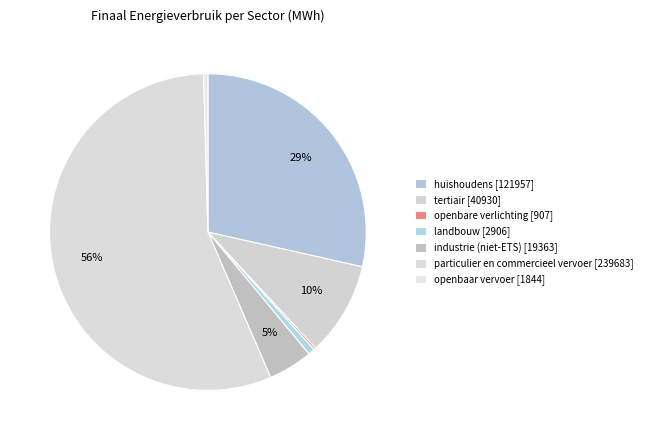

What percentage do particulier en commercieel vervoer and landbouw together represent?

56.7%